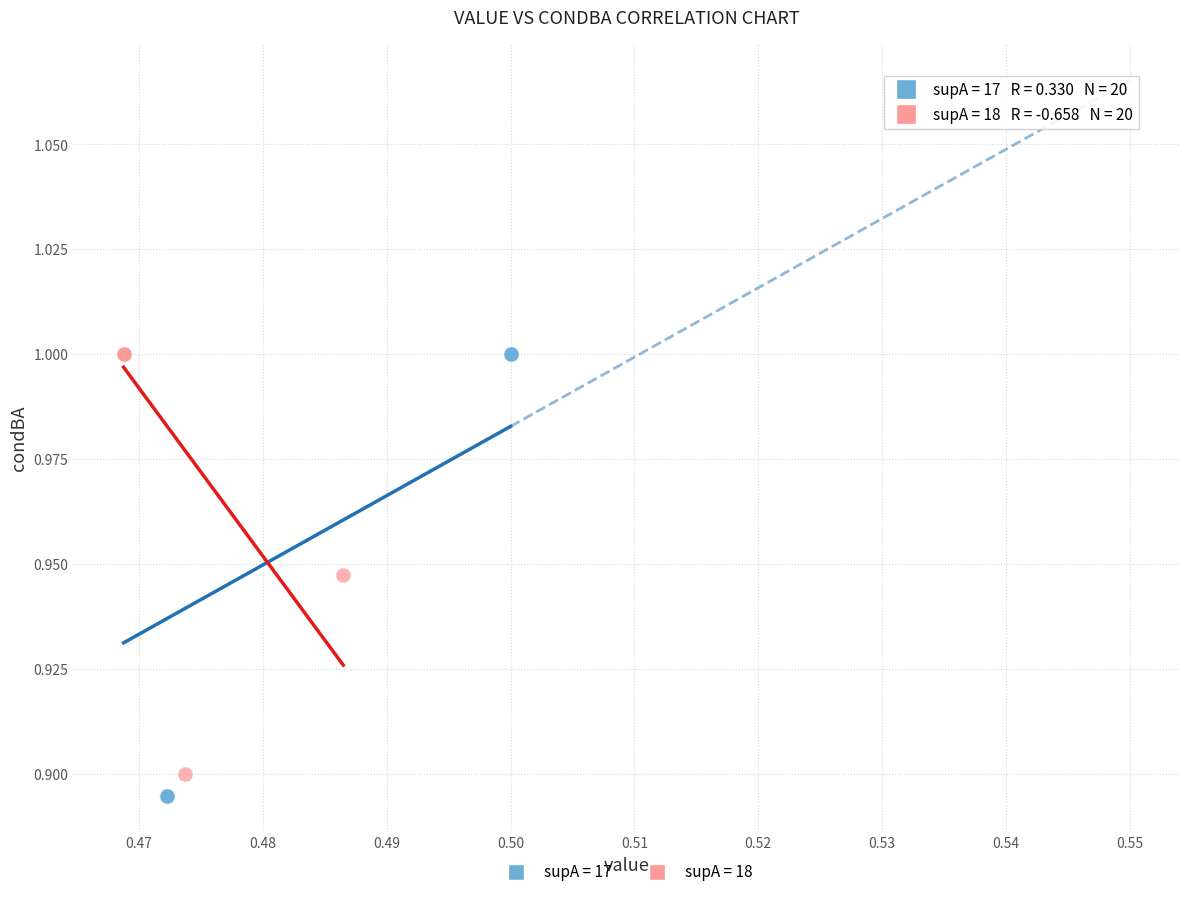

Which series has the widest spread of Y values?

supA = 17